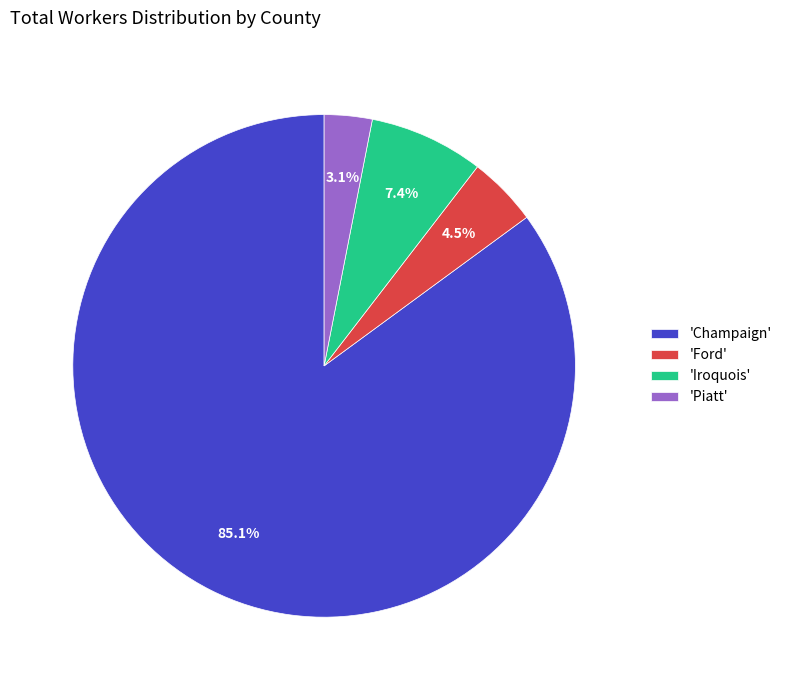

Do 'Champaign' and 'Iroquois' together represent more than half of the pie?

Yes